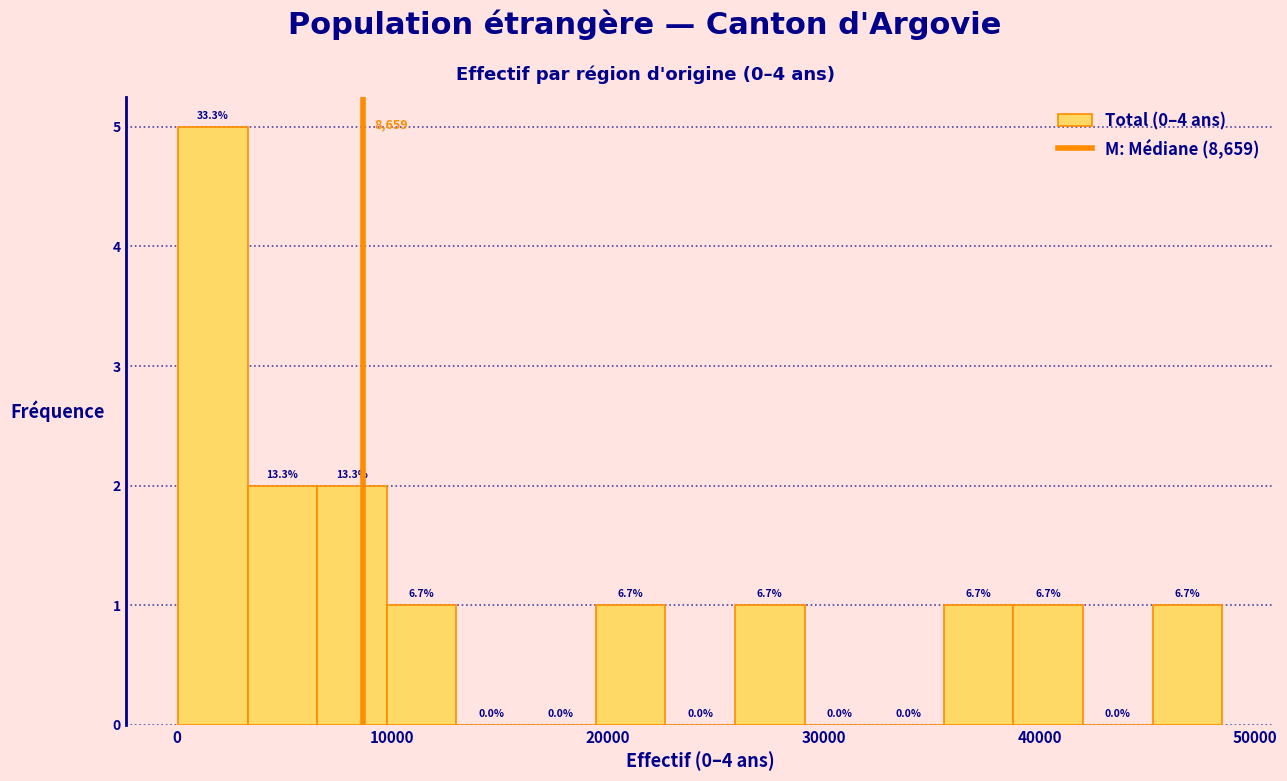

Around what value on the x-axis is the tallest bar? Give the approximate position of its centre, as read against the axis.

2000